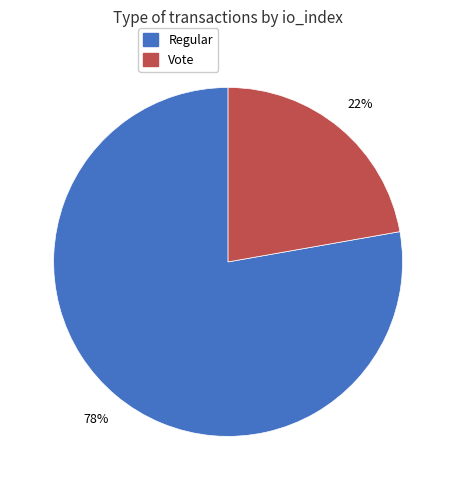

Do Regular and Vote together represent more than half of the pie?

Yes